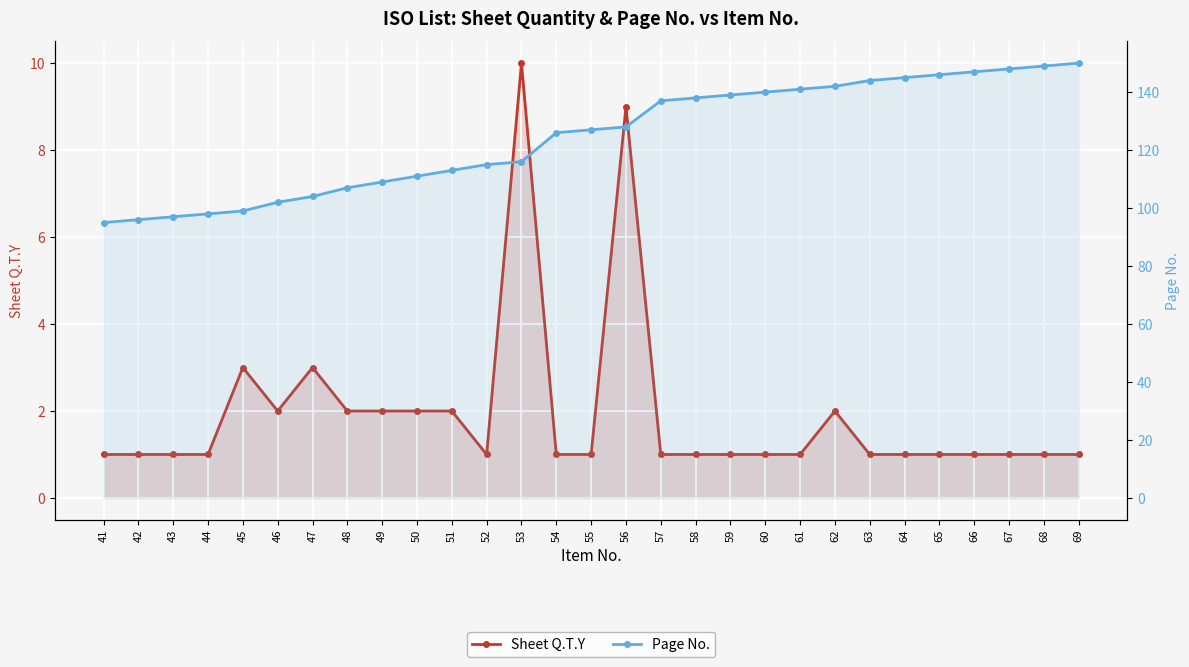

Reading left to right, list all the values displayed in this chart.

Sheet Q.T.Y: 1	1	1	1	3	2	3	2	2	2	2	1	10	1	1	9	1	1	1	1	1	2	1	1	1	1	1	1	1
Page No.: 95	96	97	98	99	102	104	107	109	111	113	115	116	126	127	128	137	138	139	140	141	142	144	145	146	147	148	149	150